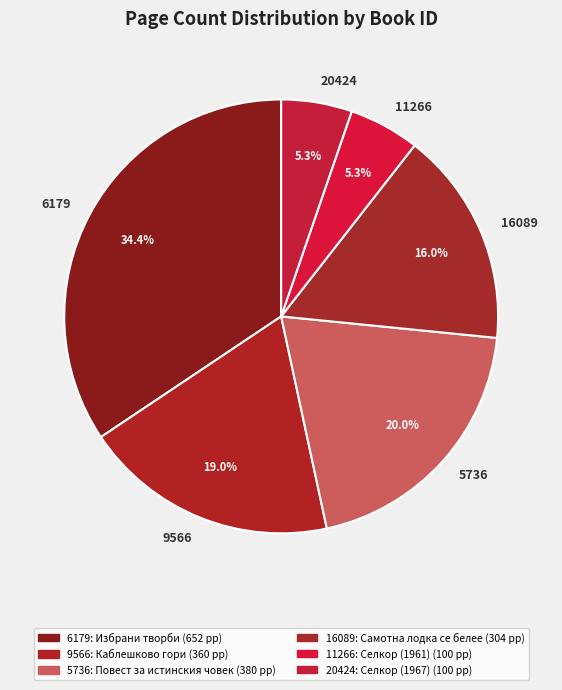

Which category has the biggest portion of the pie?

6179